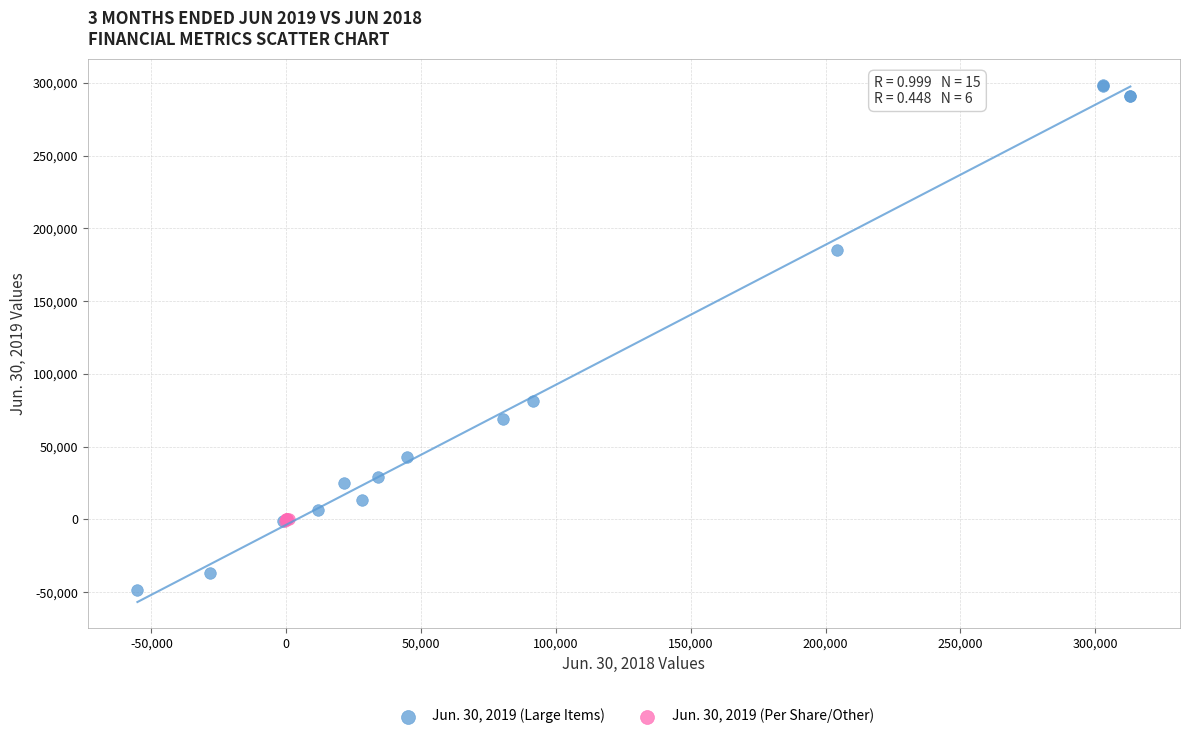

What are all the series names shown in the legend?

Jun. 30, 2019 (Large Items), Jun. 30, 2019 (Per Share/Other)